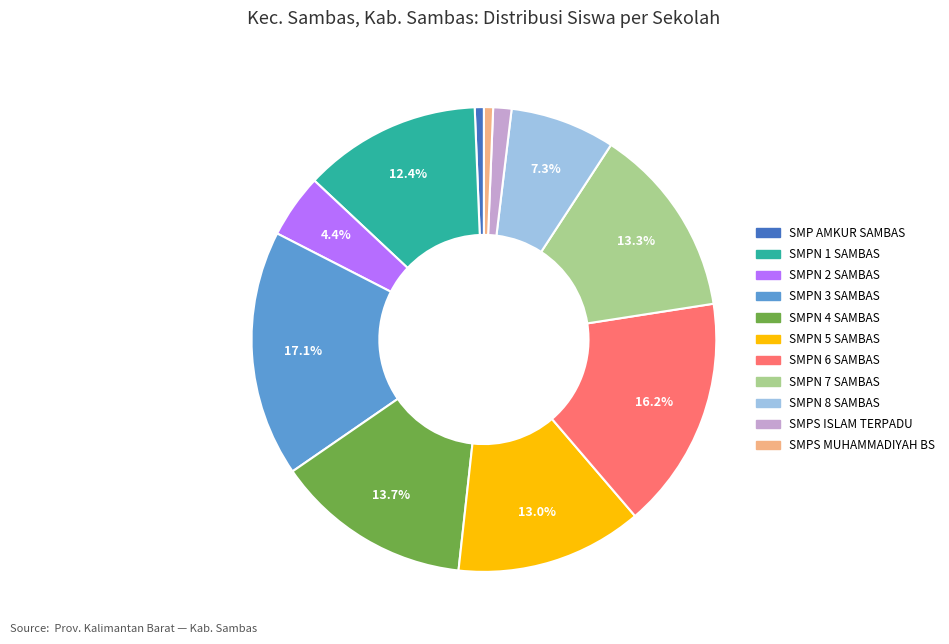

Does any single category account for the majority?

No